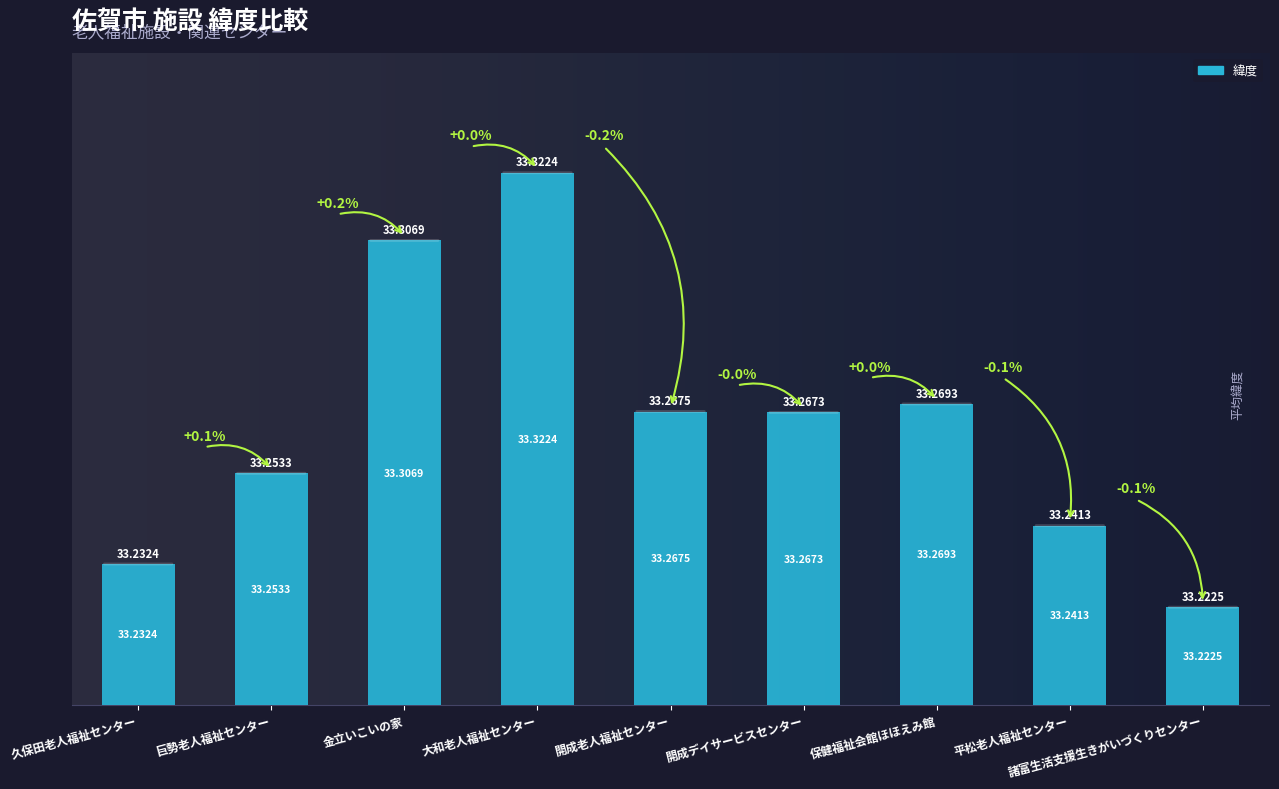

Reading left to right, transcribe all the data shown in this chart.

33.2	33.3	33.3	33.3	33.3	33.3	33.3	33.2	33.2